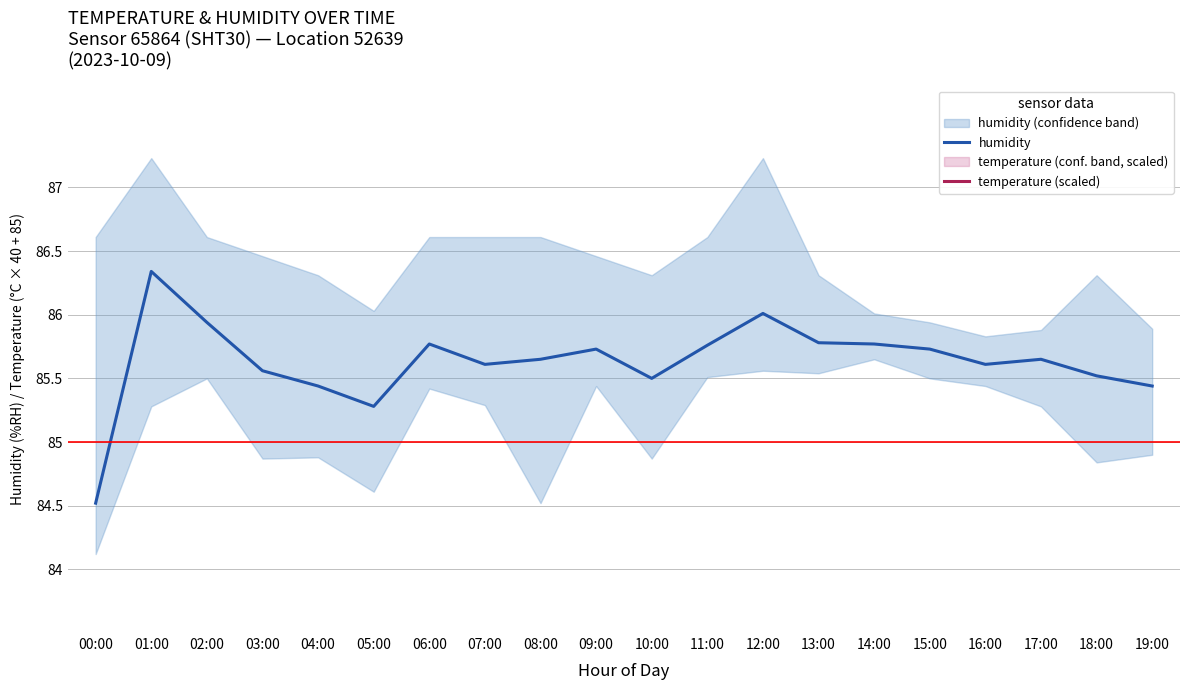

At which label does humidity reach its minimum?

00:00